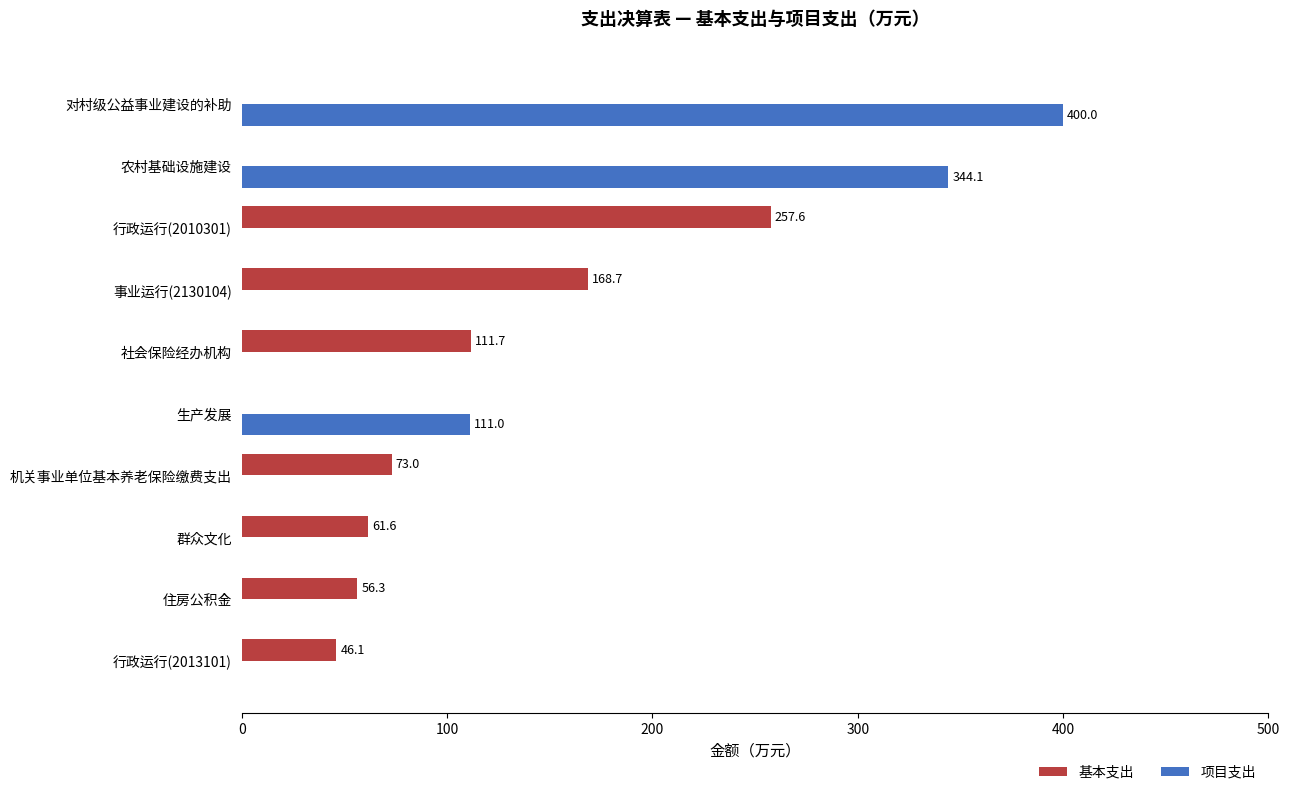

The 基本支出 series shows 168.7 at 事业运行(2130104). True or false?

True